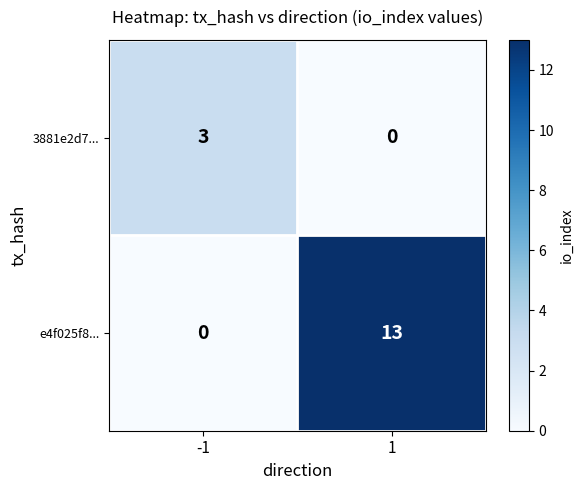

What is the difference between the maximum and minimum values in the 3881e2d7... series?

3